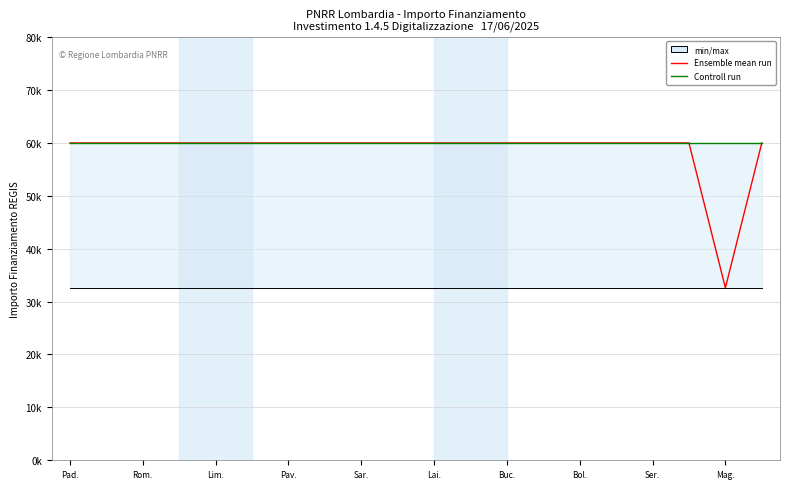

Read the Ensemble mean run value at Lai., to the nearest 10.

59970